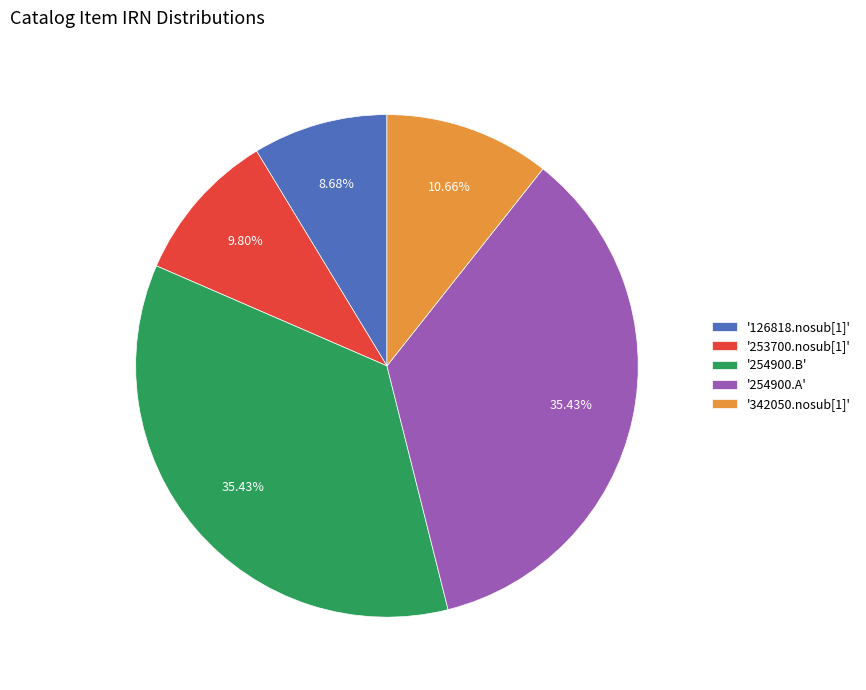

Is there any slice that represents more than half of the pie?

No